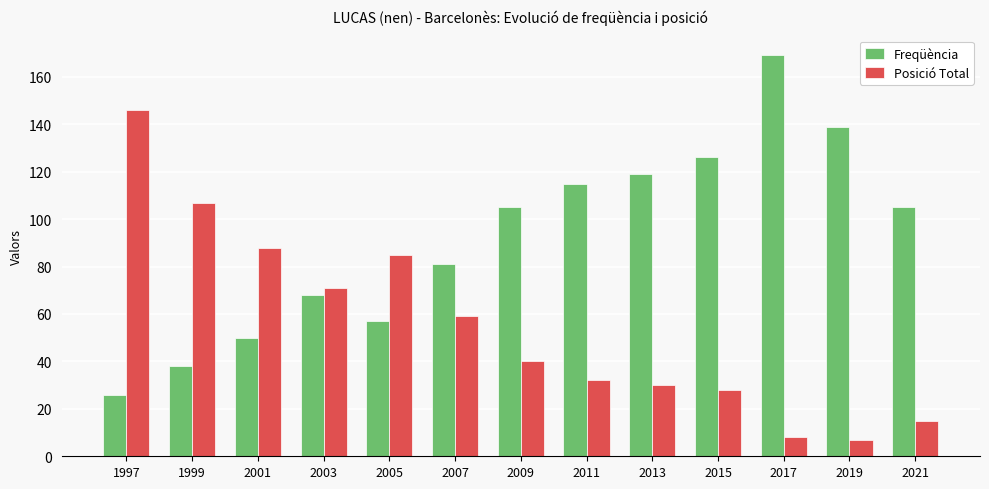

Which label corresponds to the largest value in the chart?

2017